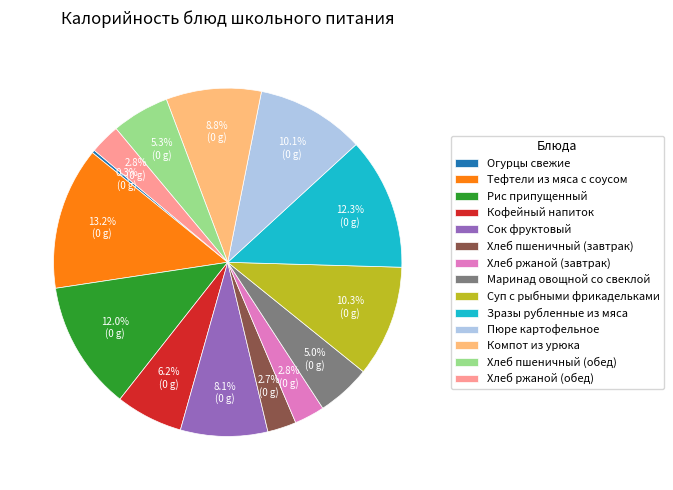

Is there a majority slice in this chart?

No